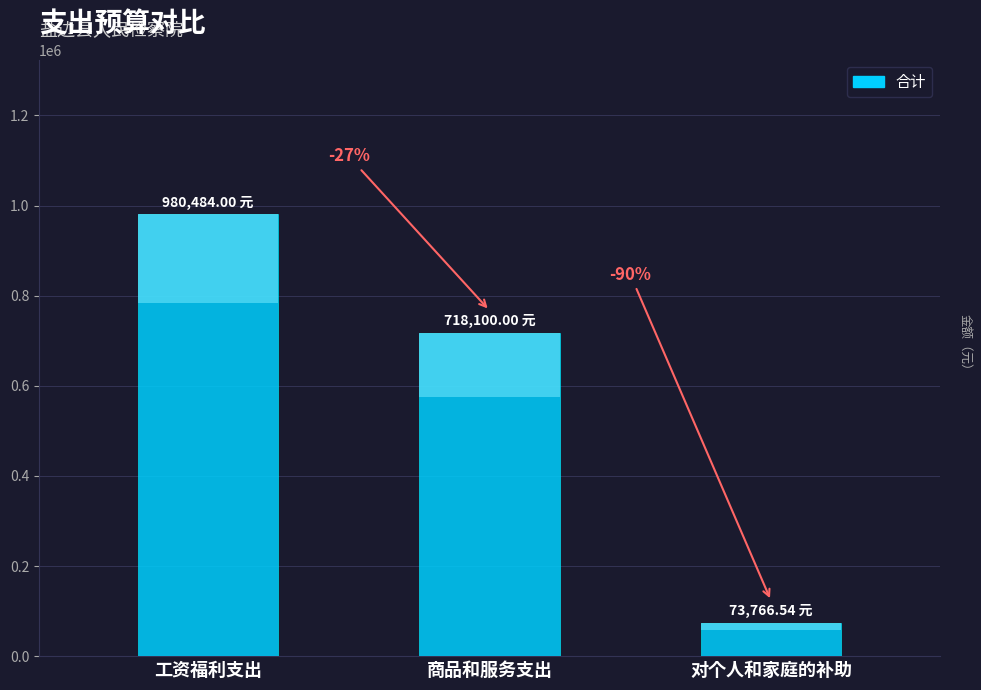

At which label is the value closest to 527125?

商品和服务支出